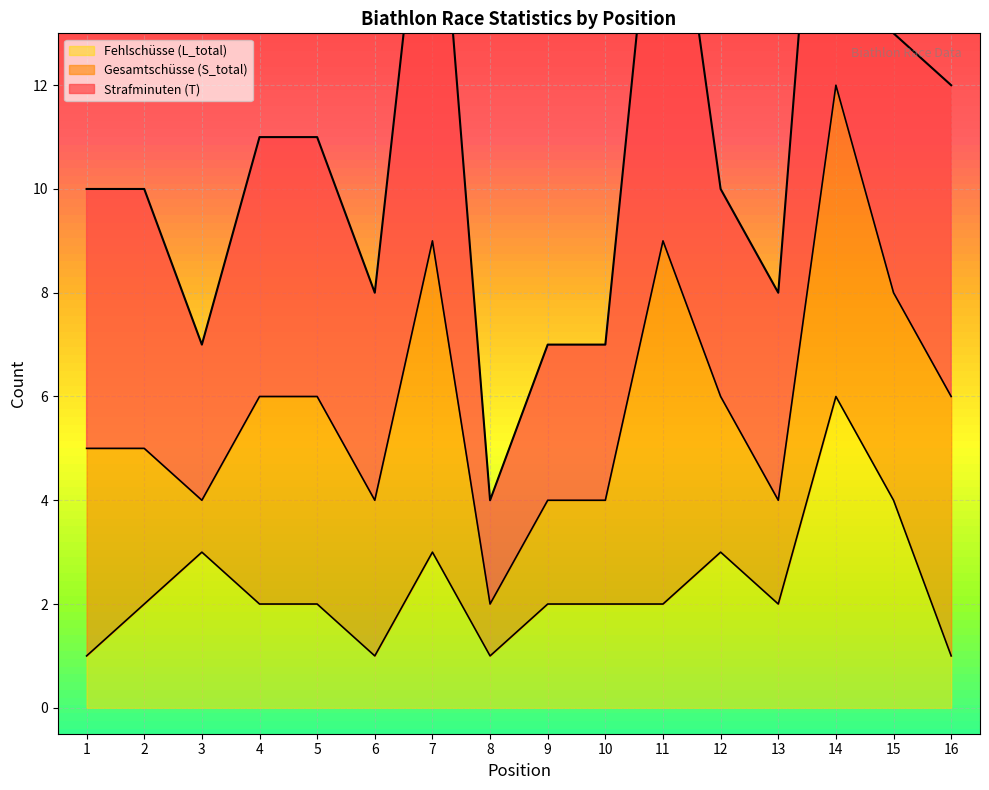

Is it true that Strafminuten (T) equals 8 at 13?

True